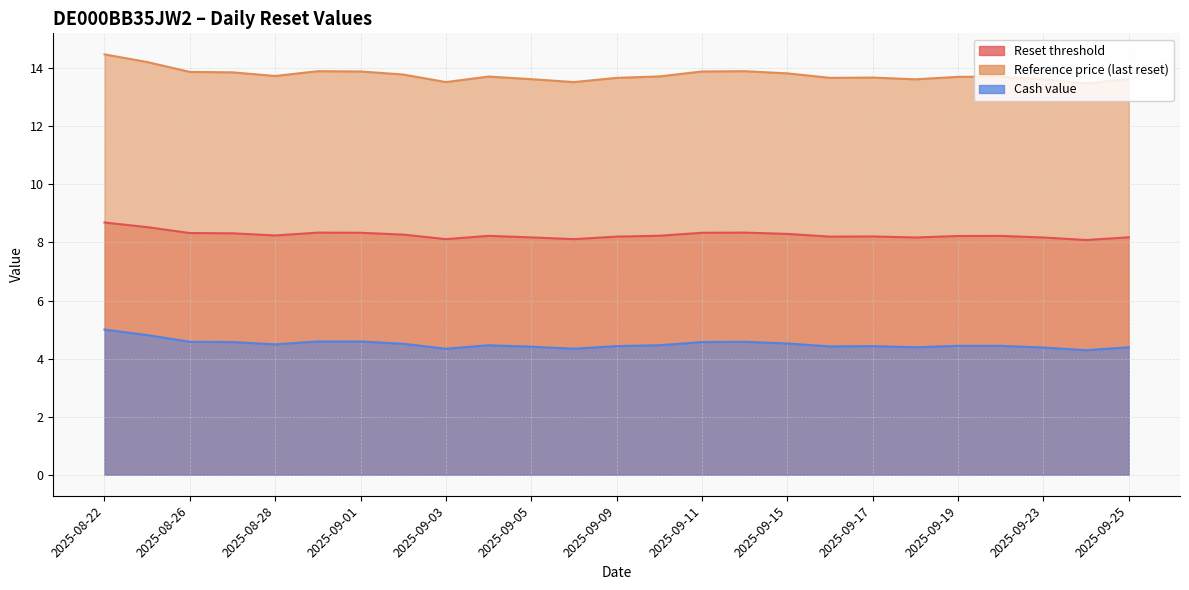

Reading right to left, list all the values displayed in this chart.

Reset threshold: 2025-09-25=8.2	2025-09-24=8.1	2025-09-23=8.2	2025-09-22=8.2	2025-09-19=8.2	2025-09-18=8.2	2025-09-17=8.2	2025-09-16=8.2	2025-09-15=8.3	2025-09-12=8.3	2025-09-11=8.3	2025-09-10=8.2	2025-09-09=8.2	2025-09-08=8.1	2025-09-05=8.2	2025-09-04=8.2	2025-09-03=8.1	2025-09-02=8.3	2025-09-01=8.3	2025-08-29=8.3	2025-08-28=8.2	2025-08-27=8.3	2025-08-26=8.3	2025-08-25=8.5	2025-08-22=8.7
Reference price (last reset): 2025-09-25=13.6	2025-09-24=13.5	2025-09-23=13.6	2025-09-22=13.7	2025-09-19=13.7	2025-09-18=13.6	2025-09-17=13.7	2025-09-16=13.7	2025-09-15=13.8	2025-09-12=13.9	2025-09-11=13.9	2025-09-10=13.7	2025-09-09=13.7	2025-09-08=13.5	2025-09-05=13.6	2025-09-04=13.7	2025-09-03=13.5	2025-09-02=13.8	2025-09-01=13.9	2025-08-29=13.9	2025-08-28=13.7	2025-08-27=13.9	2025-08-26=13.9	2025-08-25=14.2	2025-08-22=14.5
Cash value: 2025-09-25=4.4	2025-09-24=4.3	2025-09-23=4.4	2025-09-22=4.4	2025-09-19=4.4	2025-09-18=4.4	2025-09-17=4.4	2025-09-16=4.4	2025-09-15=4.5	2025-09-12=4.6	2025-09-11=4.6	2025-09-10=4.5	2025-09-09=4.4	2025-09-08=4.3	2025-09-05=4.4	2025-09-04=4.5	2025-09-03=4.3	2025-09-02=4.5	2025-09-01=4.6	2025-08-29=4.6	2025-08-28=4.5	2025-08-27=4.6	2025-08-26=4.6	2025-08-25=4.8	2025-08-22=5.0